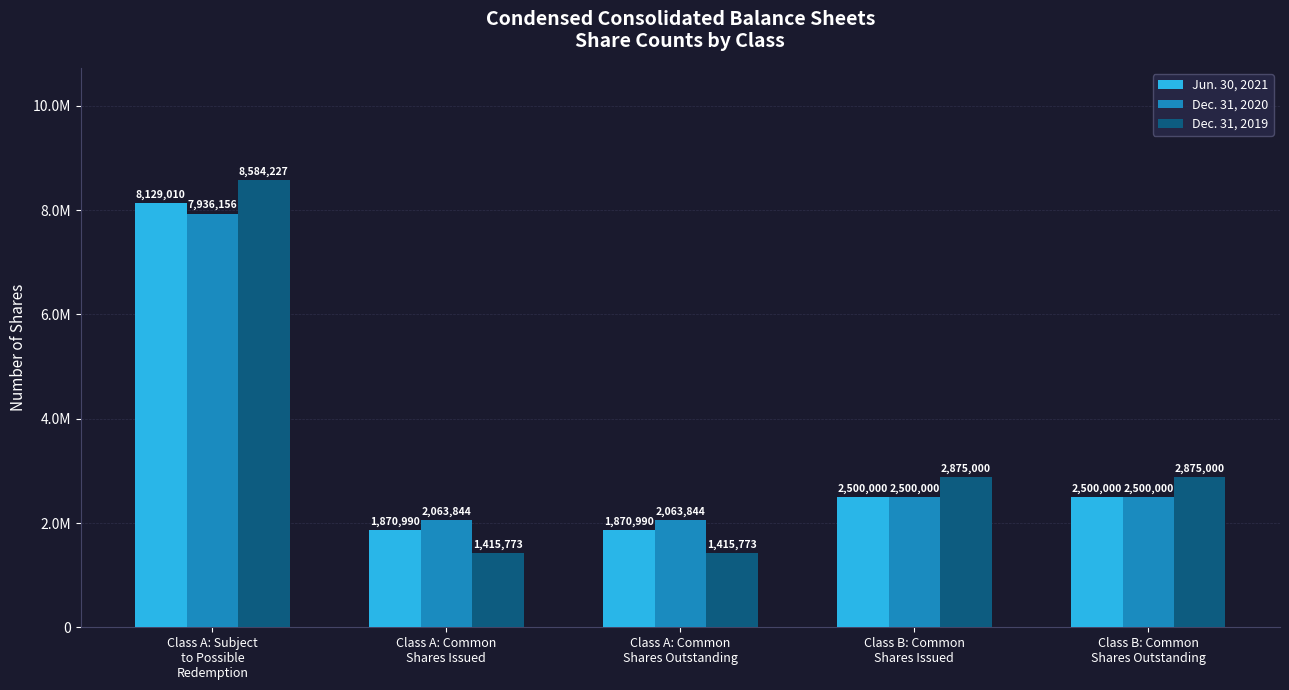

What is the approximate value of Dec. 31, 2020 at Class A: Common
Shares Outstanding, to the nearest 10?

2063840